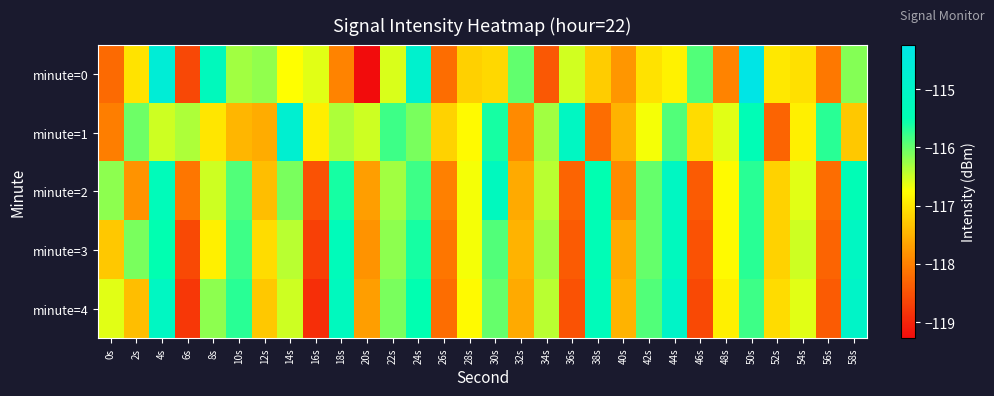

At 32s, list the series in order from largest to smallest.

minute=0, minute=3, minute=2, minute=4, minute=1